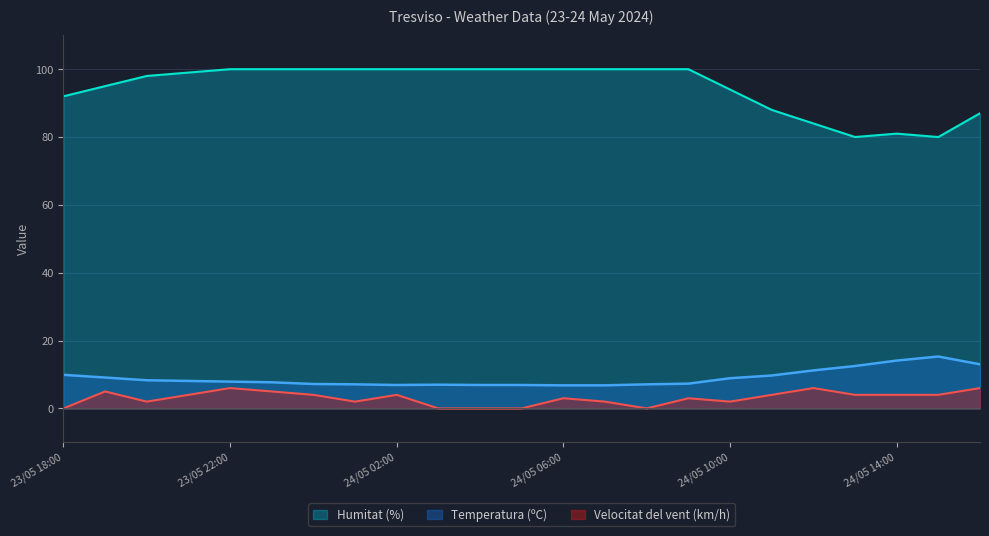

Reading left to right, list all the values displayed in this chart.

Temperatura (ºC): 23/05 18:00=9.9	23/05 19:00=9.1	23/05 20:00=8.3	23/05 21:00=8.1	23/05 22:00=7.9	23/05 23:00=7.7	24/05 00:00=7.2	24/05 01:00=7.1	24/05 02:00=6.9	24/05 03:00=7.0	24/05 04:00=6.9	24/05 05:00=6.9	24/05 06:00=6.8	24/05 07:00=6.8	24/05 08:00=7.1	24/05 09:00=7.3	24/05 10:00=8.9	24/05 11:00=9.7	24/05 12:00=11.2	24/05 13:00=12.5	24/05 14:00=14.1	24/05 15:00=15.3	24/05 16:00=13.0
Velocitat del vent (km/h): 23/05 18:00=0.0	23/05 19:00=5.0	23/05 20:00=2.0	23/05 21:00=4.0	23/05 22:00=6.0	23/05 23:00=5.0	24/05 00:00=4.0	24/05 01:00=2.0	24/05 02:00=4.0	24/05 03:00=0.0	24/05 04:00=0.0	24/05 05:00=0.0	24/05 06:00=3.0	24/05 07:00=2.0	24/05 08:00=0.0	24/05 09:00=3.0	24/05 10:00=2.0	24/05 11:00=4.0	24/05 12:00=6.0	24/05 13:00=4.0	24/05 14:00=4.0	24/05 15:00=4.0	24/05 16:00=6.0
Humitat (%): 23/05 18:00=92.0	23/05 19:00=95.0	23/05 20:00=98.0	23/05 21:00=99.0	23/05 22:00=100.0	23/05 23:00=100.0	24/05 00:00=100.0	24/05 01:00=100.0	24/05 02:00=100.0	24/05 03:00=100.0	24/05 04:00=100.0	24/05 05:00=100.0	24/05 06:00=100.0	24/05 07:00=100.0	24/05 08:00=100.0	24/05 09:00=100.0	24/05 10:00=94.0	24/05 11:00=88.0	24/05 12:00=84.0	24/05 13:00=80.0	24/05 14:00=81.0	24/05 15:00=80.0	24/05 16:00=87.0